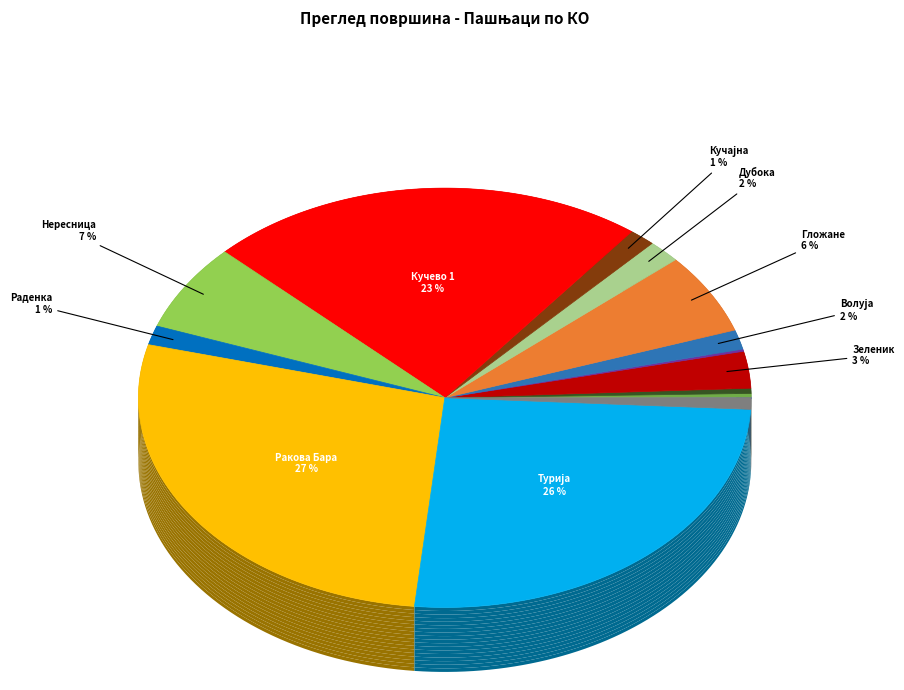

To the nearest percent, what is the average slice percentage?

7%